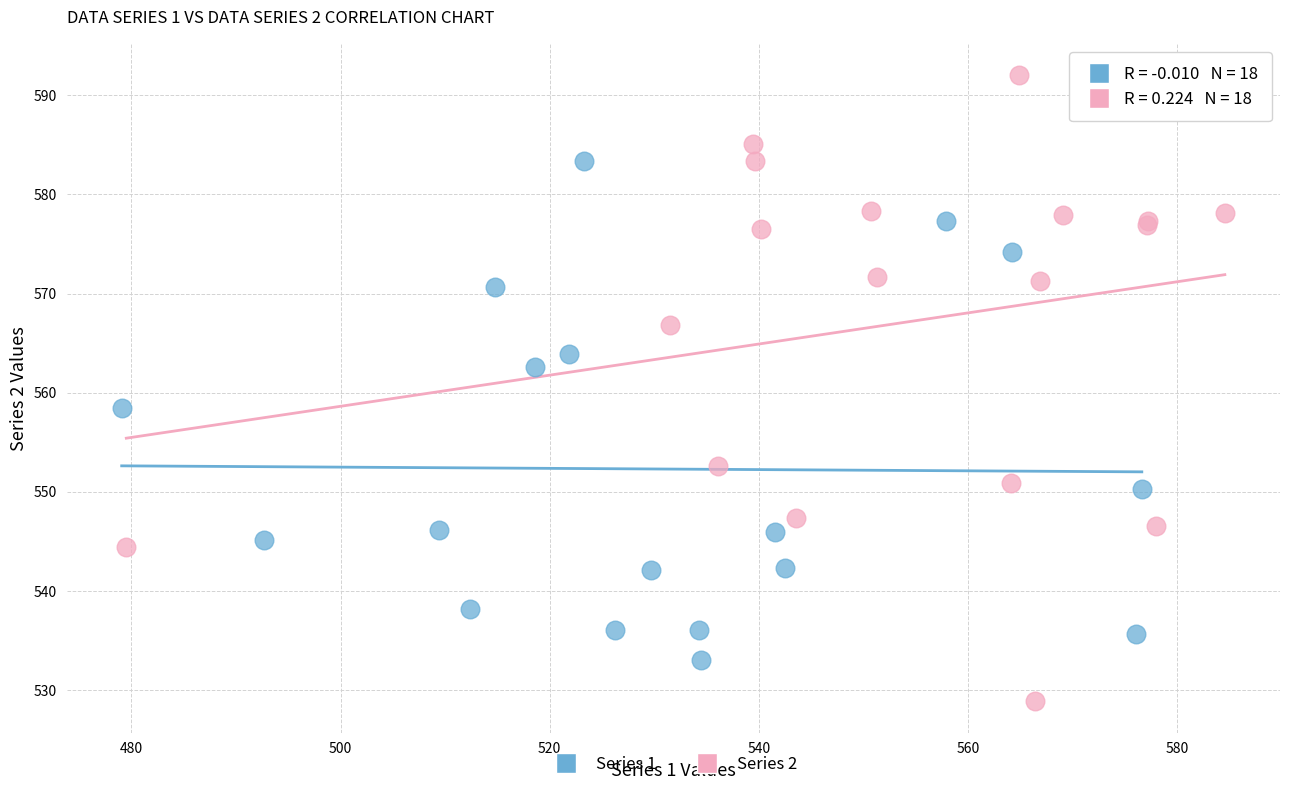

Which series reaches the minimum Y coordinate?

Series 2